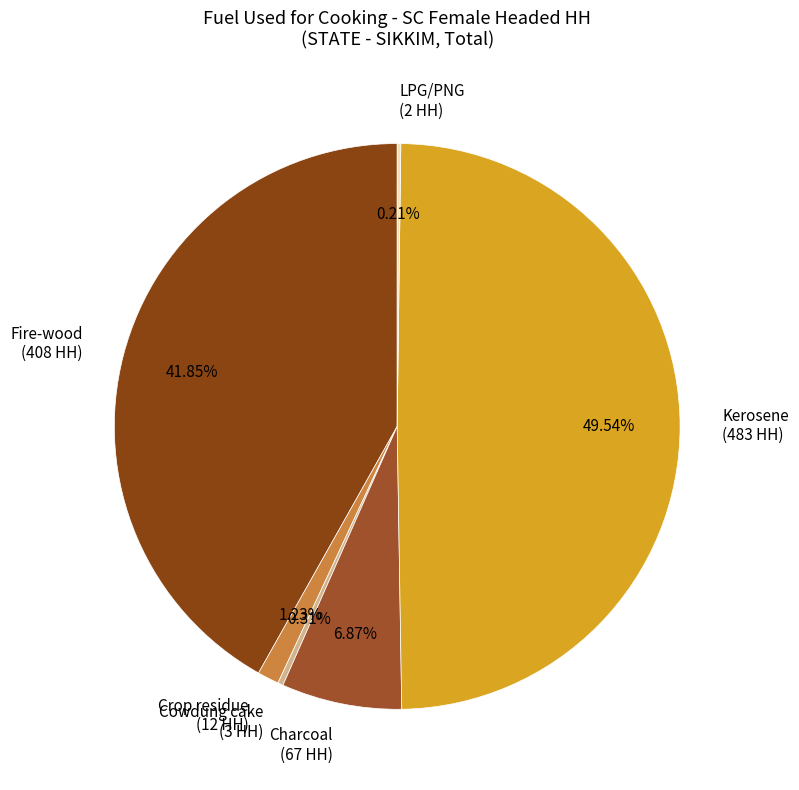

Does Fire-wood (408 HH) account for over 50% of the chart?

No